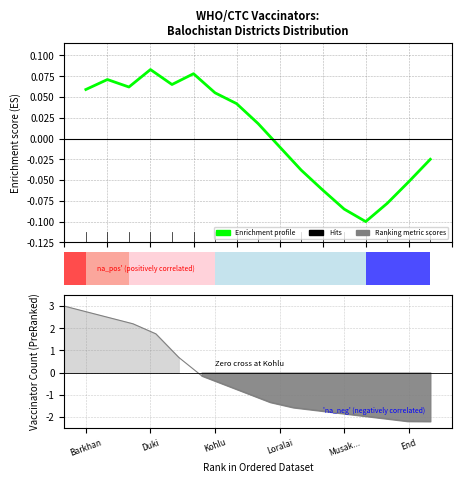

What is the difference between the values at 10 and 8?

0.1